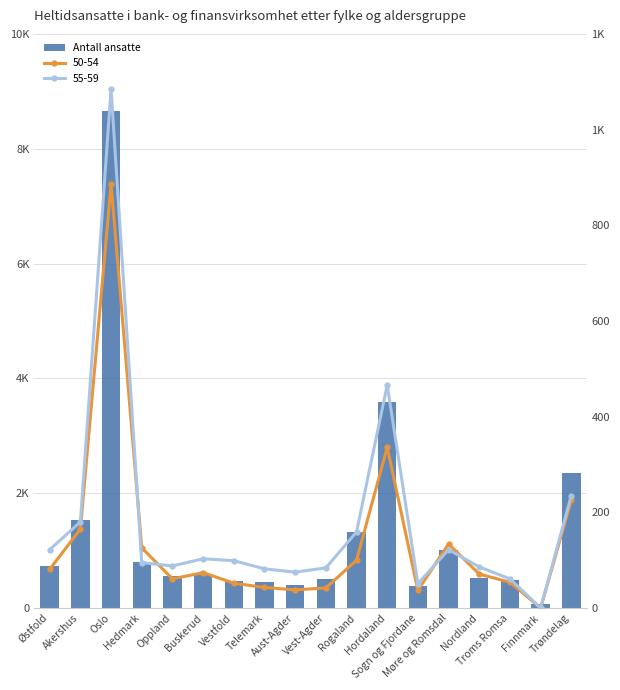

Which has a higher value, Troms Romsa or Nordland?

Nordland